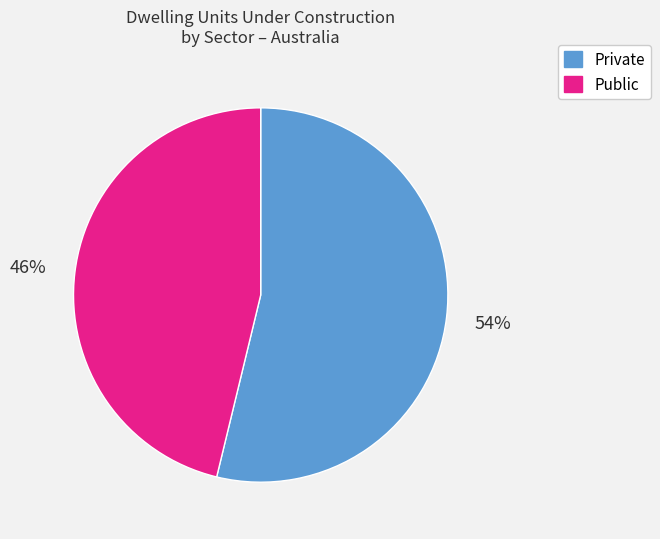

Is there a majority slice in this chart?

Yes